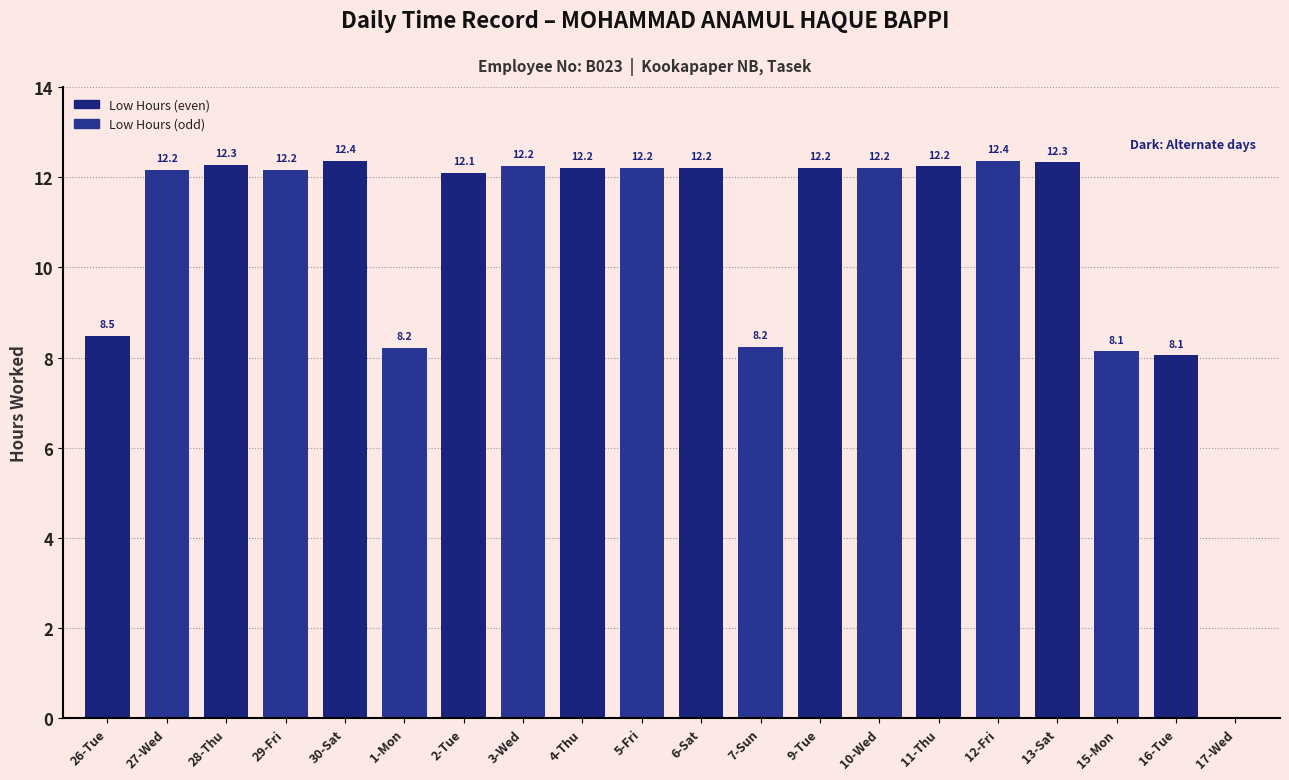

Count the number of categories in the chart.

20